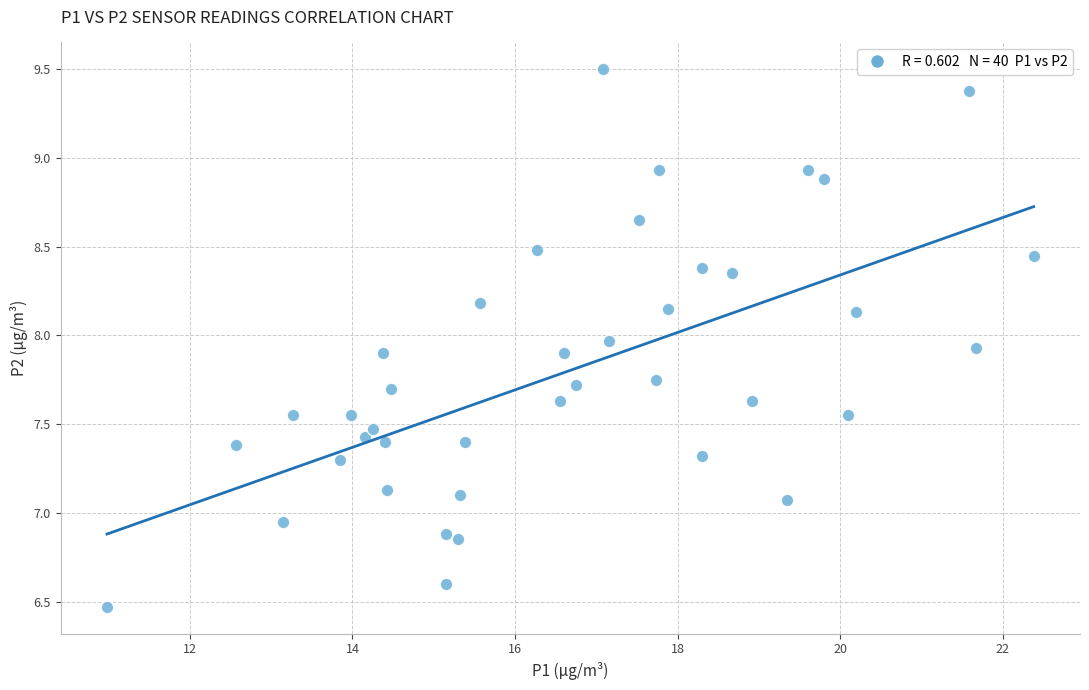

What is the range of Y values (max minus min)?

3.0